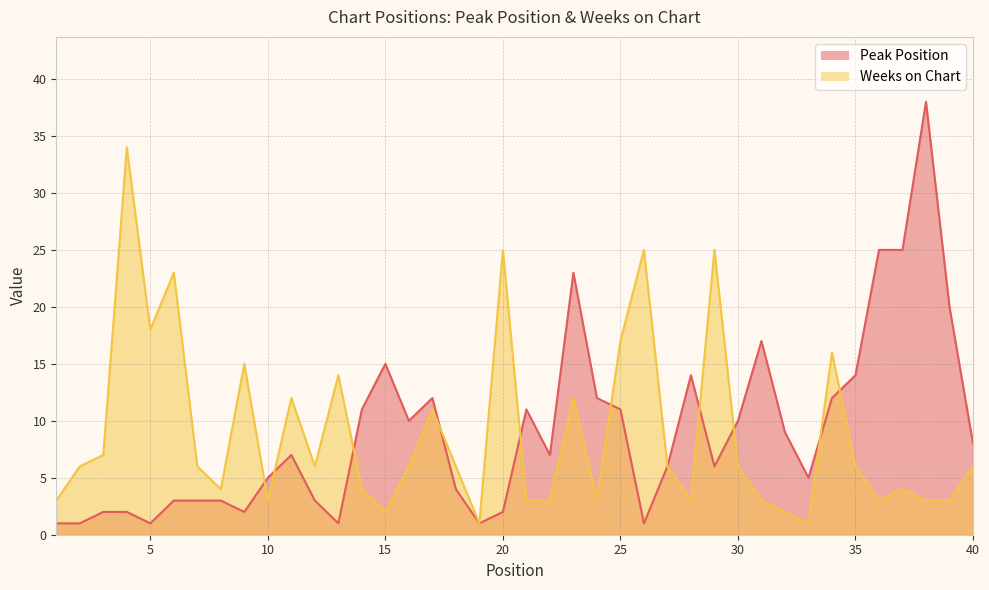

Does the chart display data point markers on the line(s)?

No